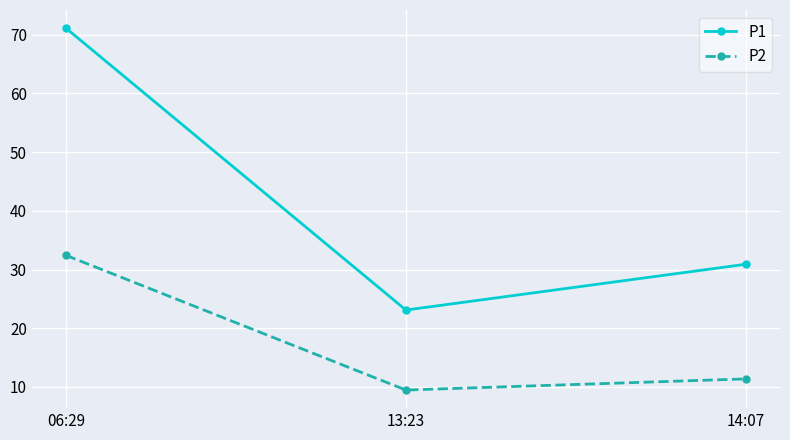

What is the difference between the P2 values at 06:29 and 14:07?

21.0